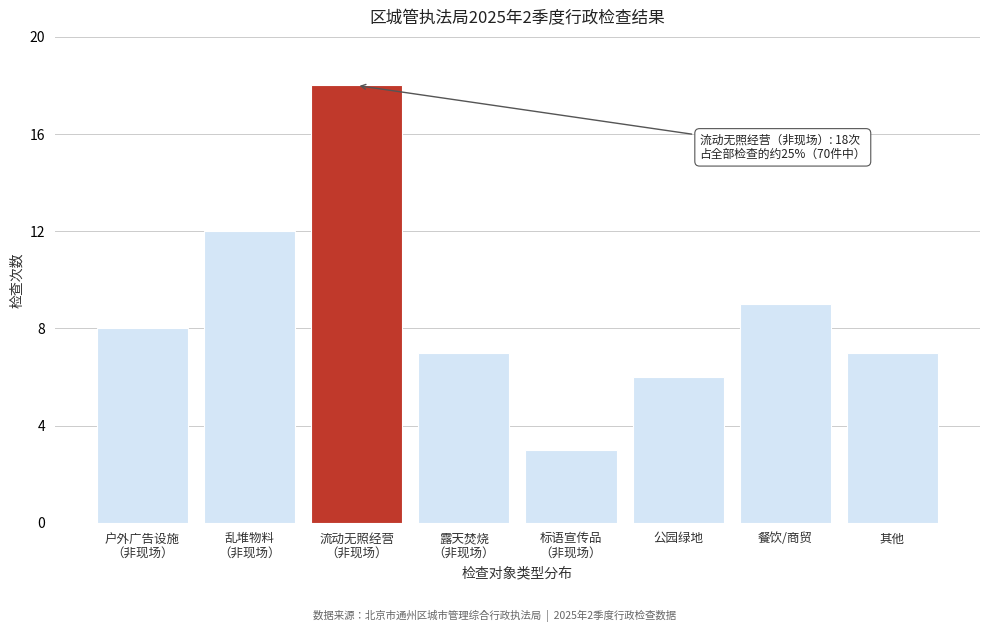

Reading left to right, extract all data points from this chart.

8	12	18	7	3	6	9	7